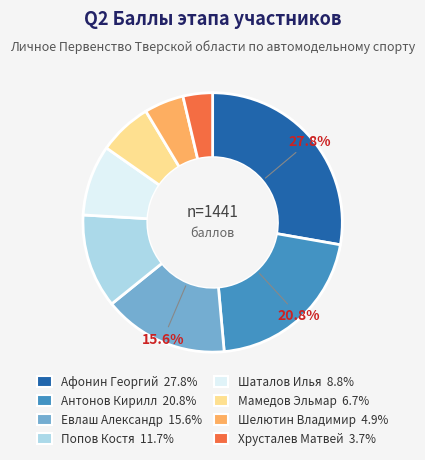

To the nearest percent, what is the average slice percentage?

12%